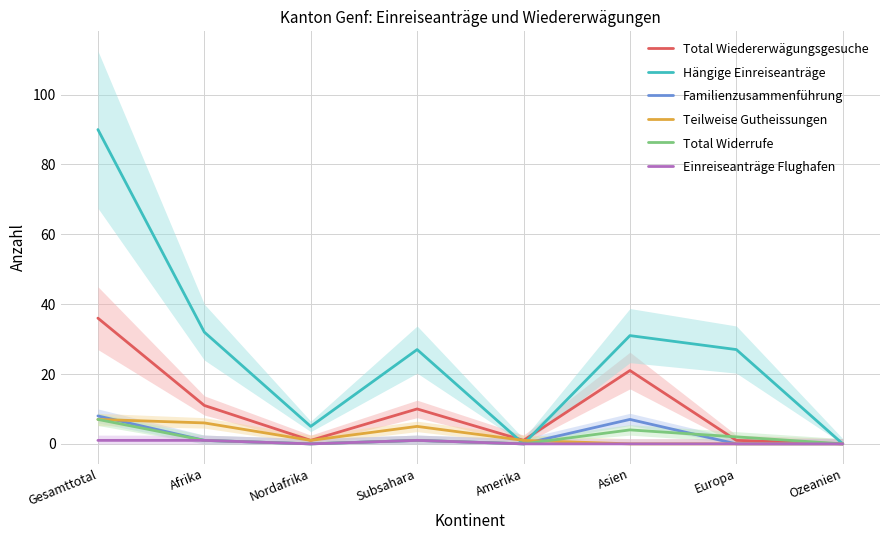

What is the value of the Total Widerrufe point at the 4th from the left?

1